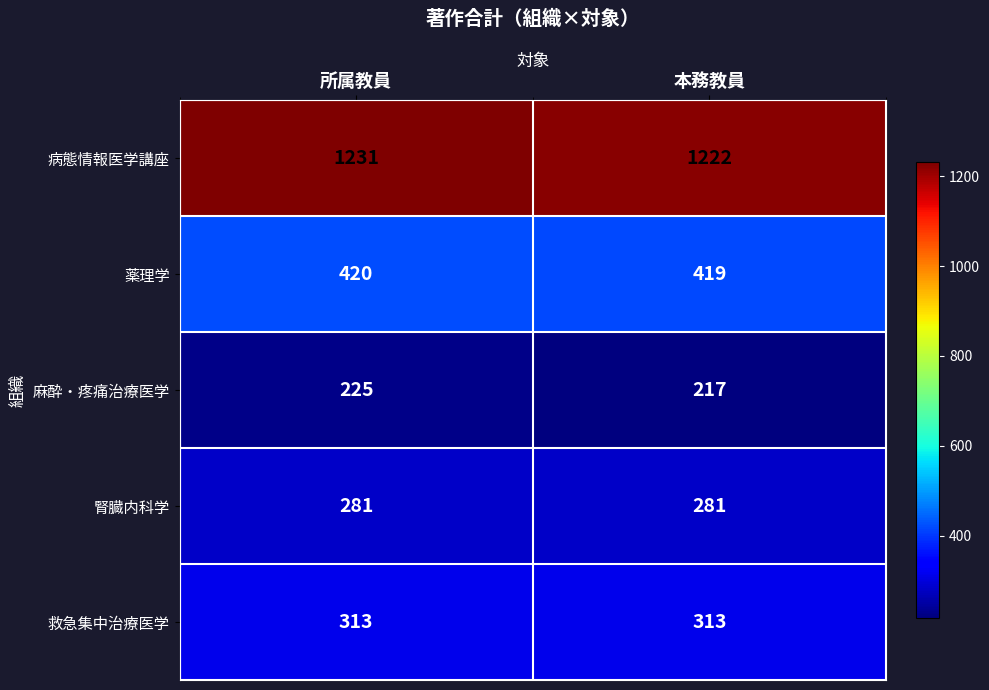

What is the sum of the 腎臓内科学 values at 本務教員 and 所属教員?

562